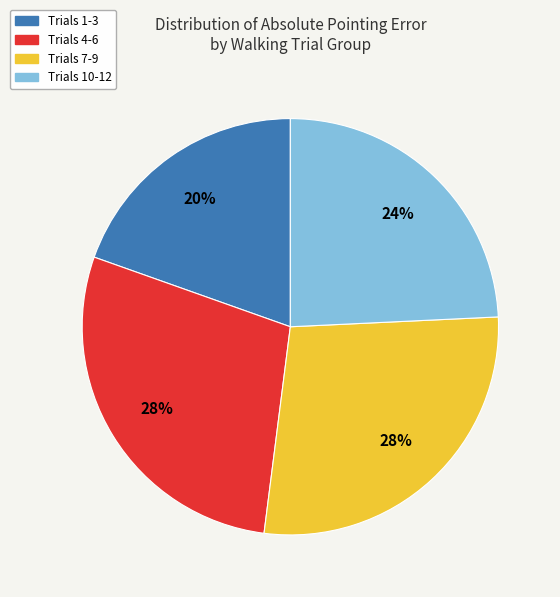

To the nearest percent, what is the average slice percentage?

25%